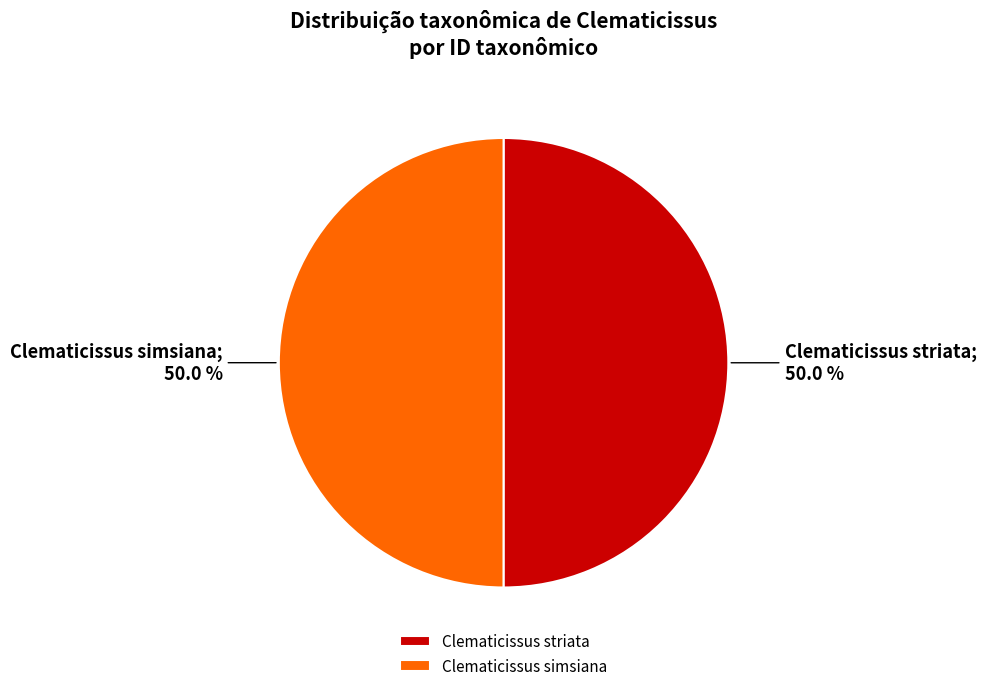

Do Clematicissus simsiana and Clematicissus striata together represent more than half of the pie?

Yes